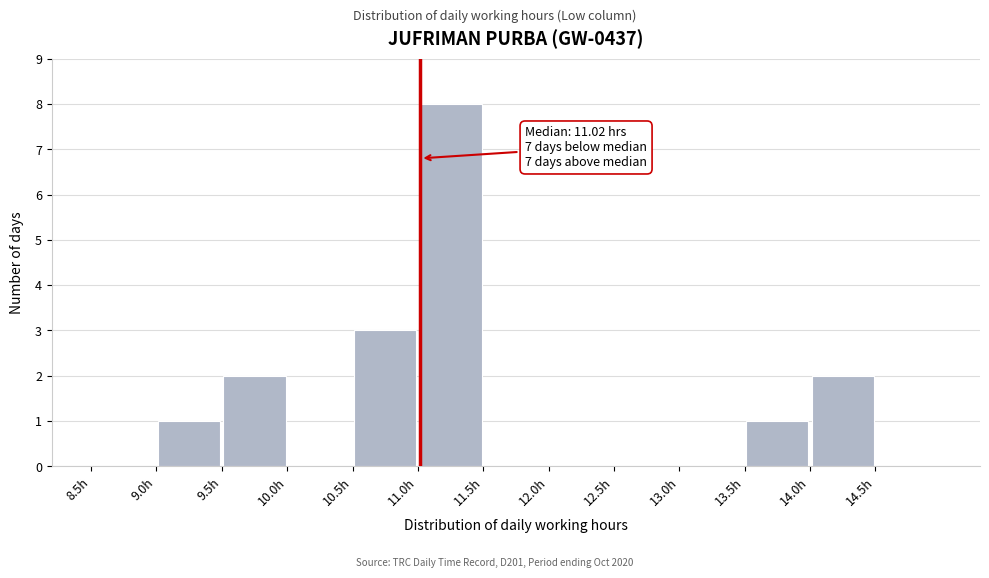

Which range on the x-axis has the tallest bar?

11.0 to 11.5